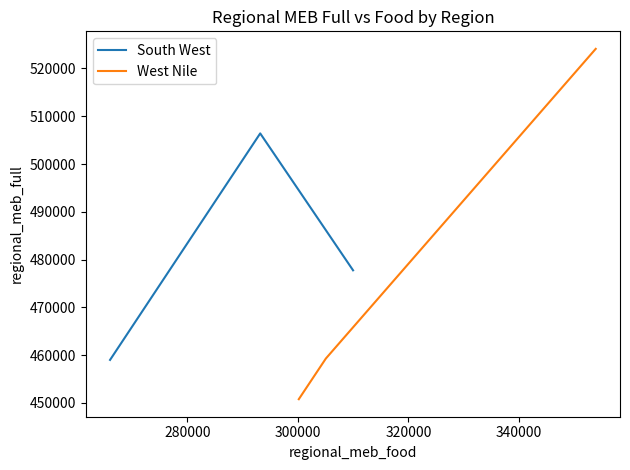

What is the value of the West Nile point at the 2nd from the left?

459292